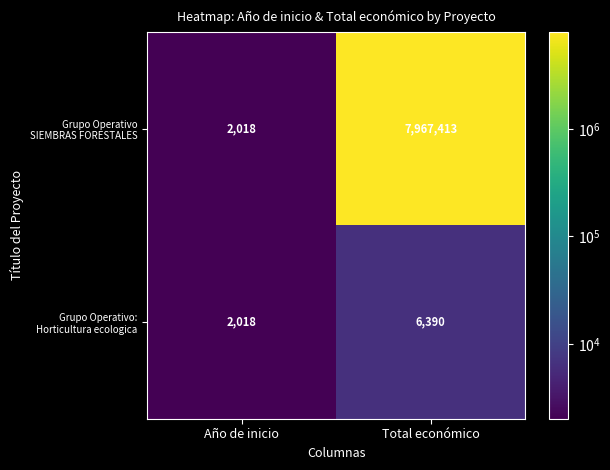

At which category does the chart reach its peak across all series?

Total económico